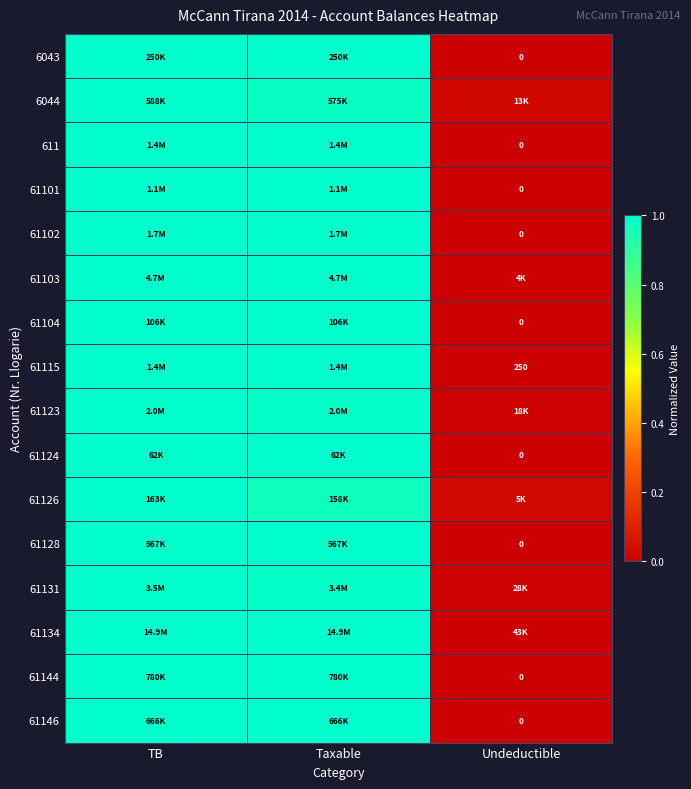

Which label corresponds to the largest value in the chart?

TB